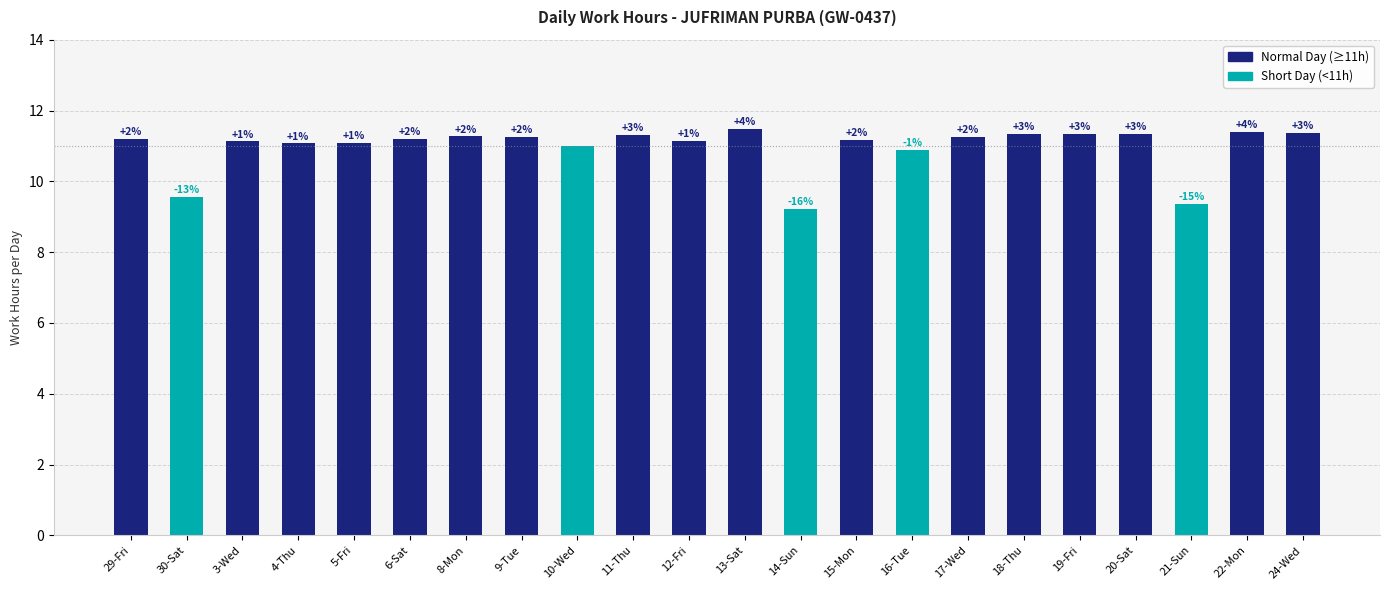

How many bars are there in total?

22